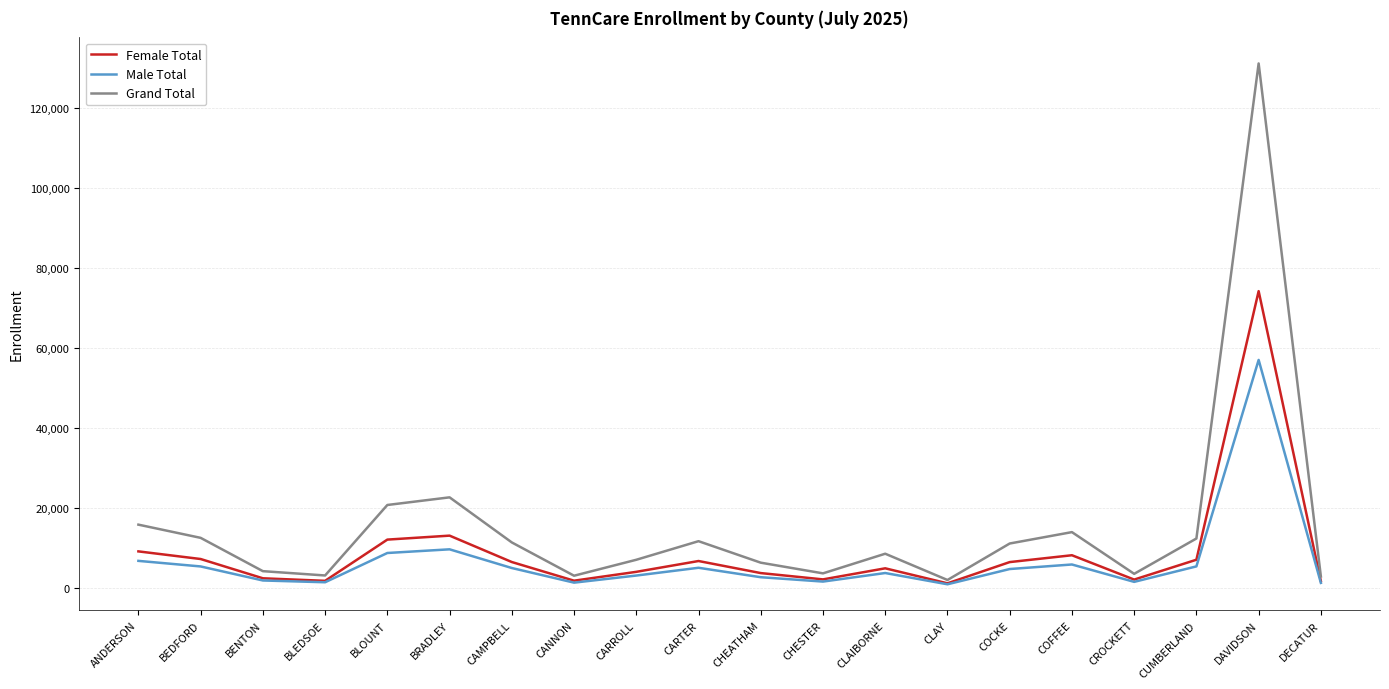

What is the total value across all series at CUMBERLAND?

24582